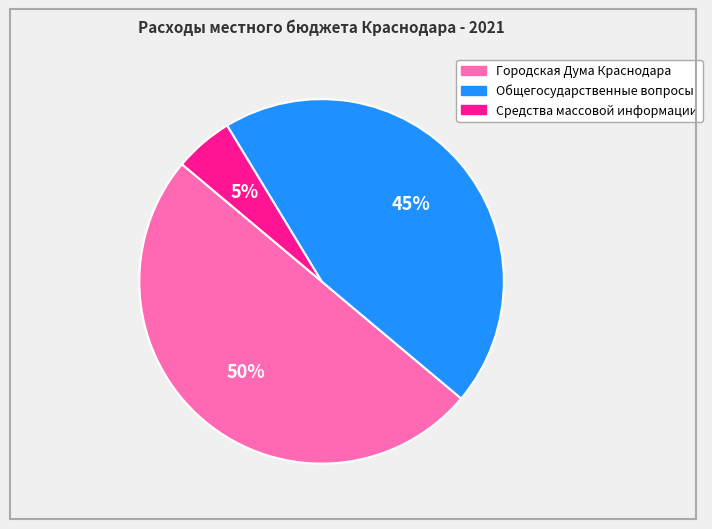

To the nearest percent, what is the average slice percentage?

33%